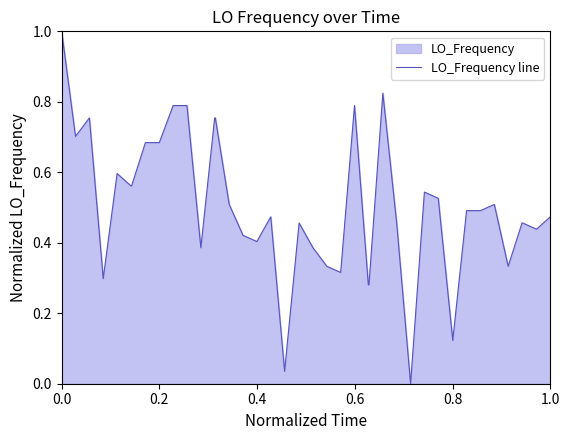

What is the difference between the maximum and minimum values?

1.0